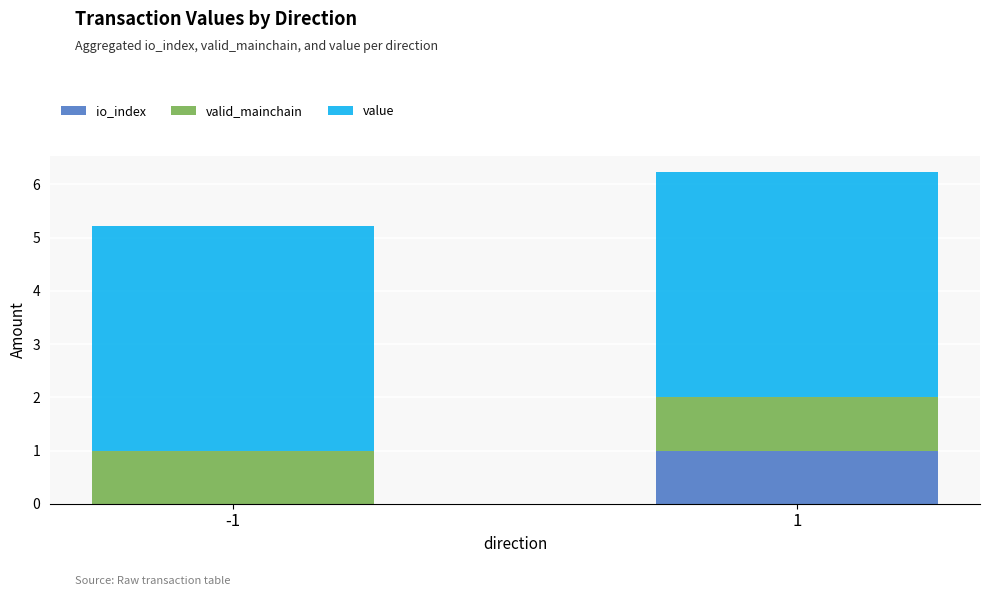

Is it true that io_index equals 1.0 at 1?

True